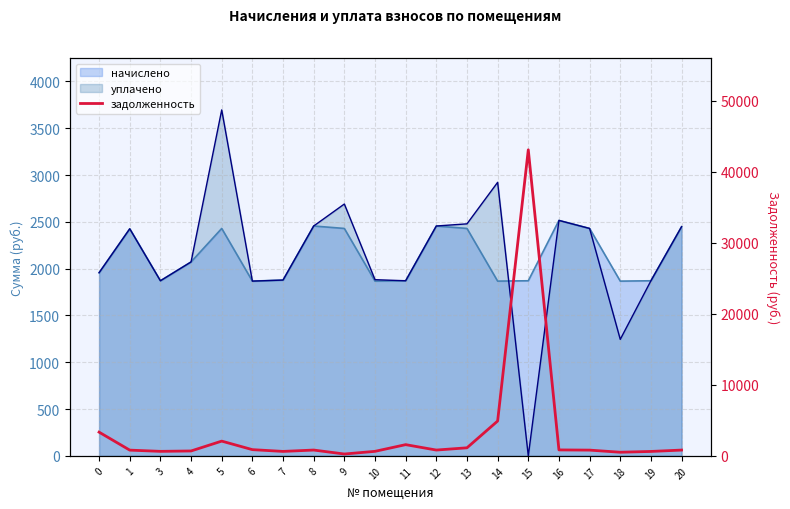

The value at 10 is 637.6. True or false?

True